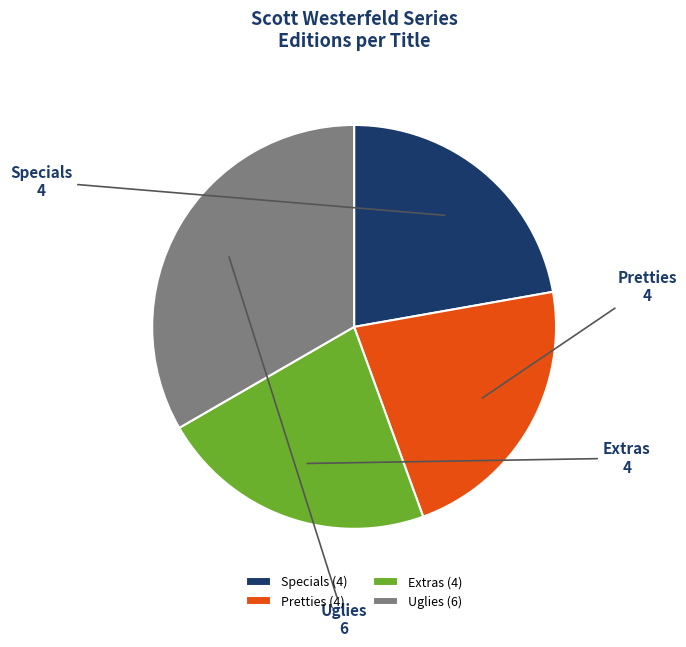

Is it true that Pretties is 29% of the pie?

False